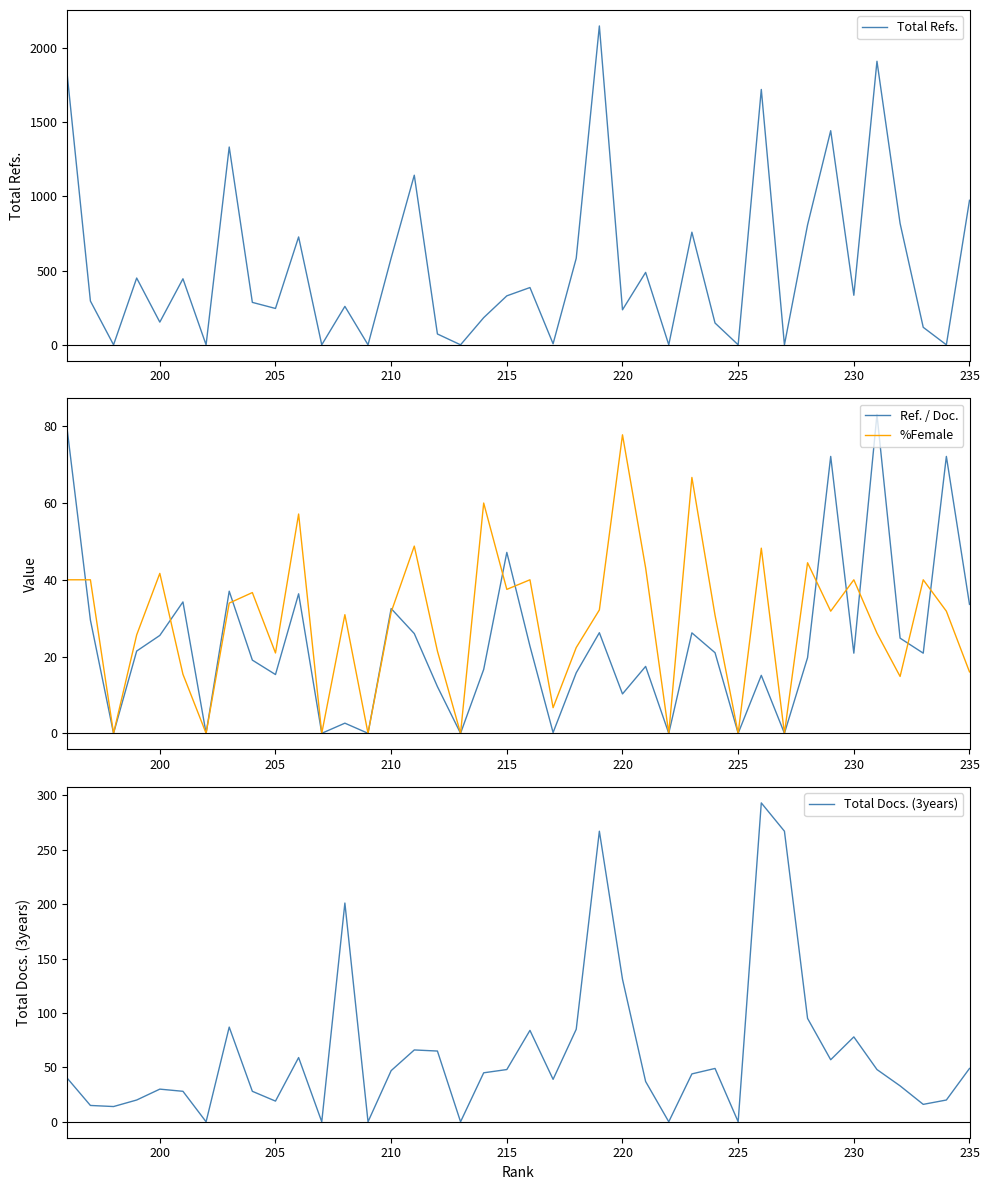

What is the maximum value for Ref. / Doc.?

83.1